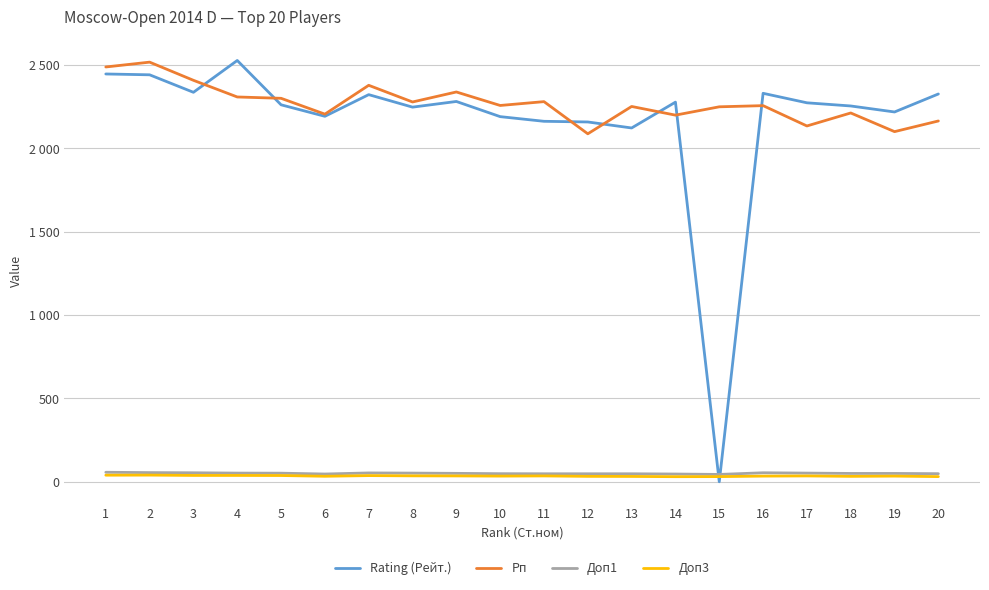

Rank the series at 15 from lowest to highest value.

Rating (Рейт.), Доп3, Доп1, Рп